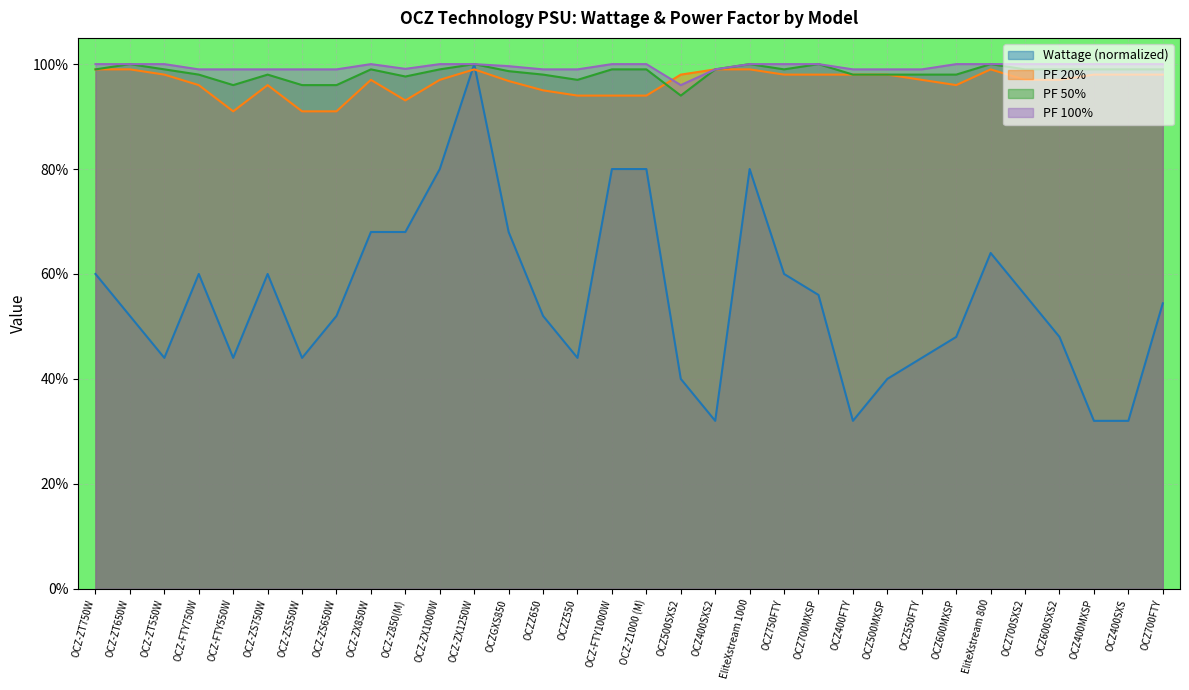

What are all the series names shown in the legend?

Wattage (normalized), PF 20%, PF 50%, PF 100%